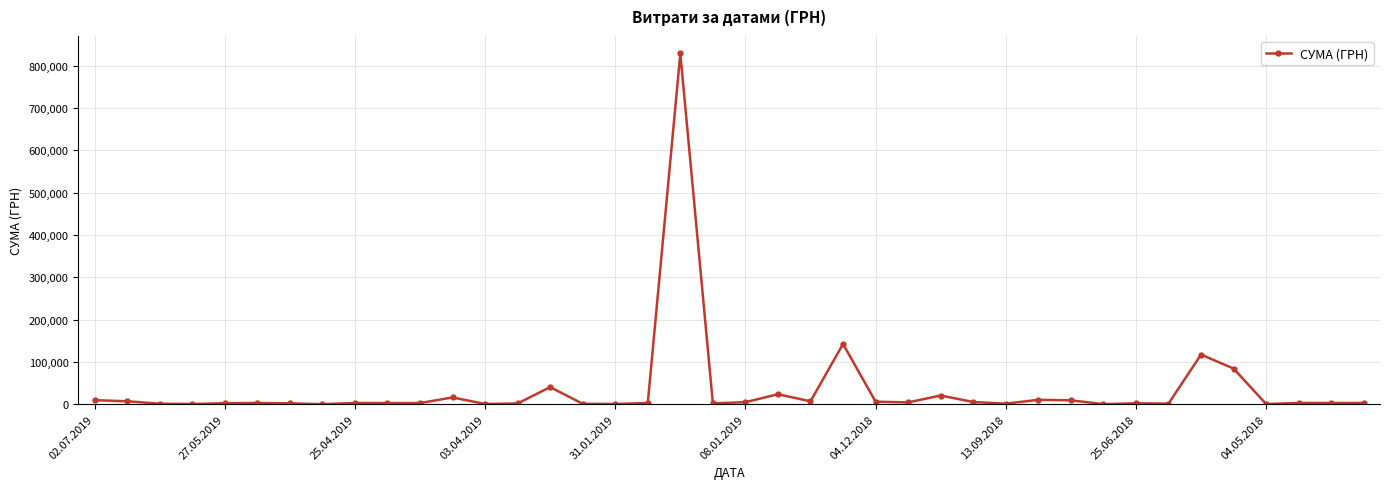

Does the chart display data point markers on the line(s)?

Yes